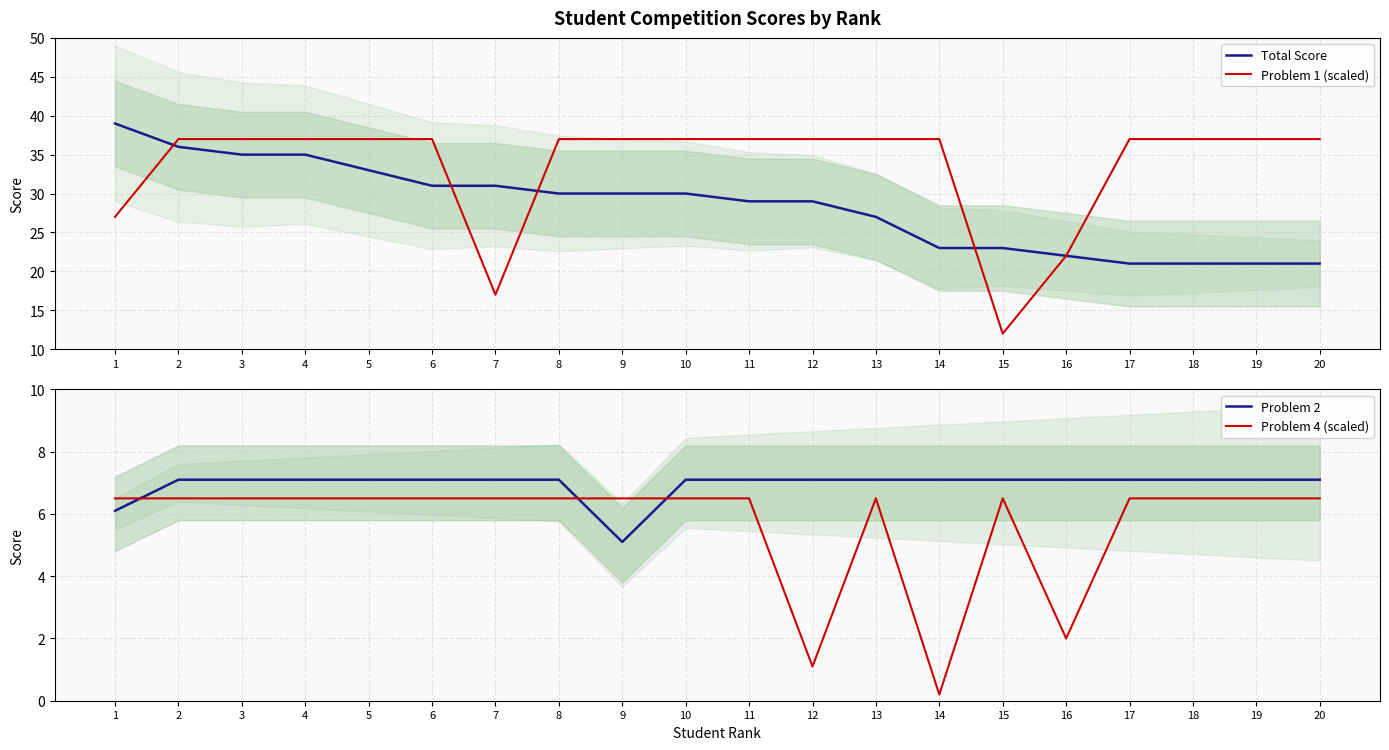

What is the total value across all series at 8?

80.6